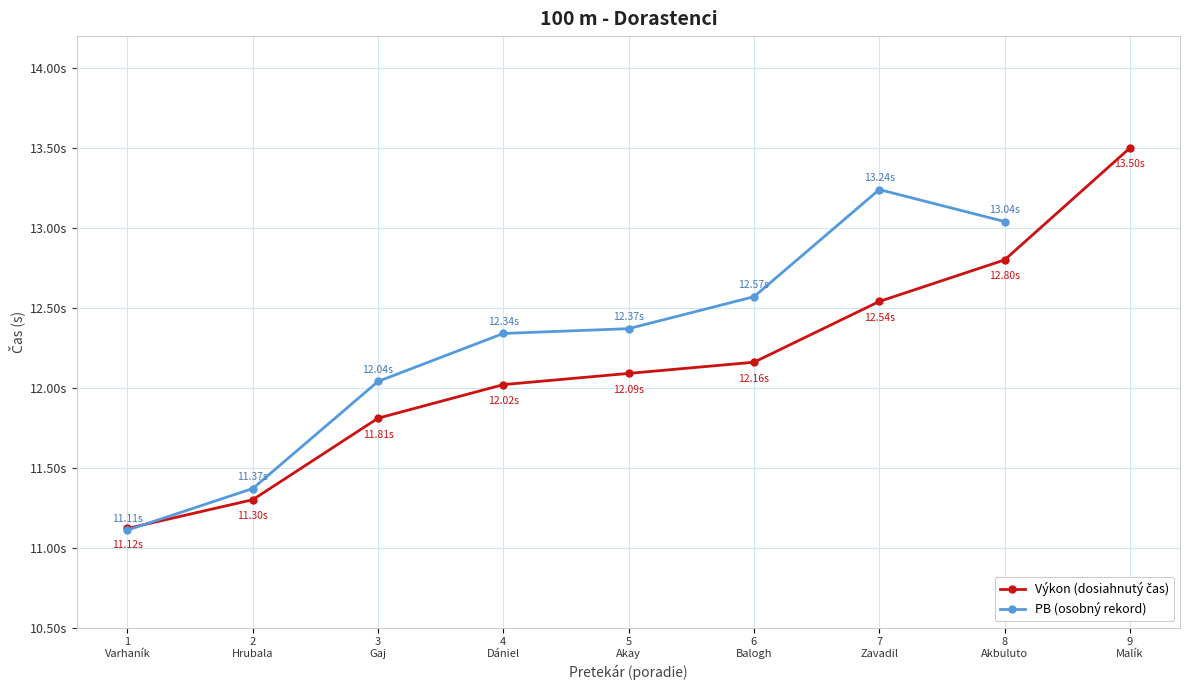

True or false: PB (osobný rekord) and Výkon (dosiahnutý čas) cross at least once.

True